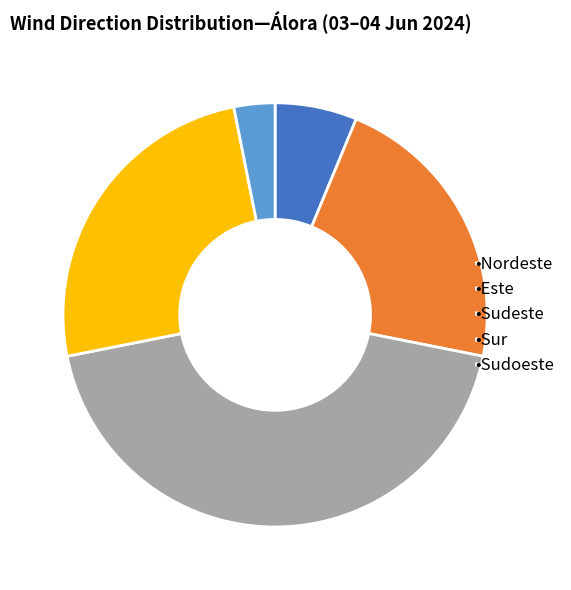

Do •Sudoeste and •Este together represent more than half of the pie?

No